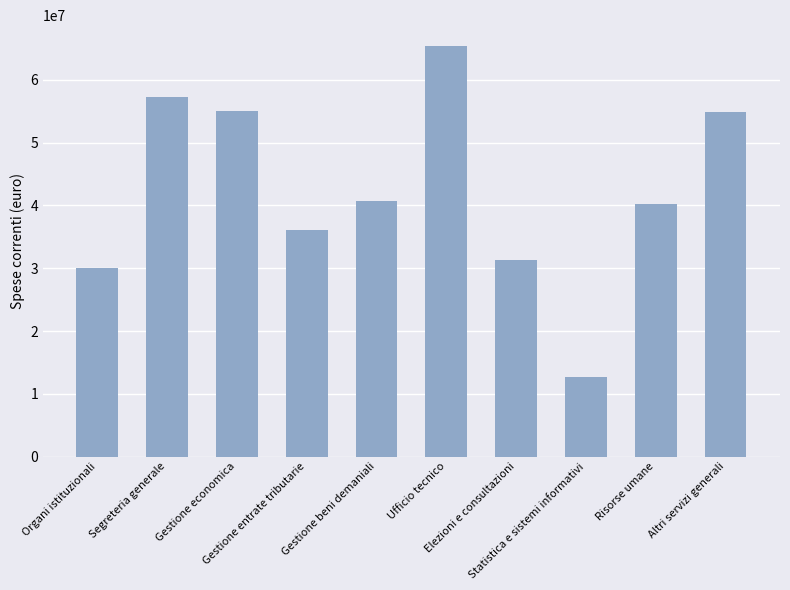

What is the sum of all values?

423785562.2